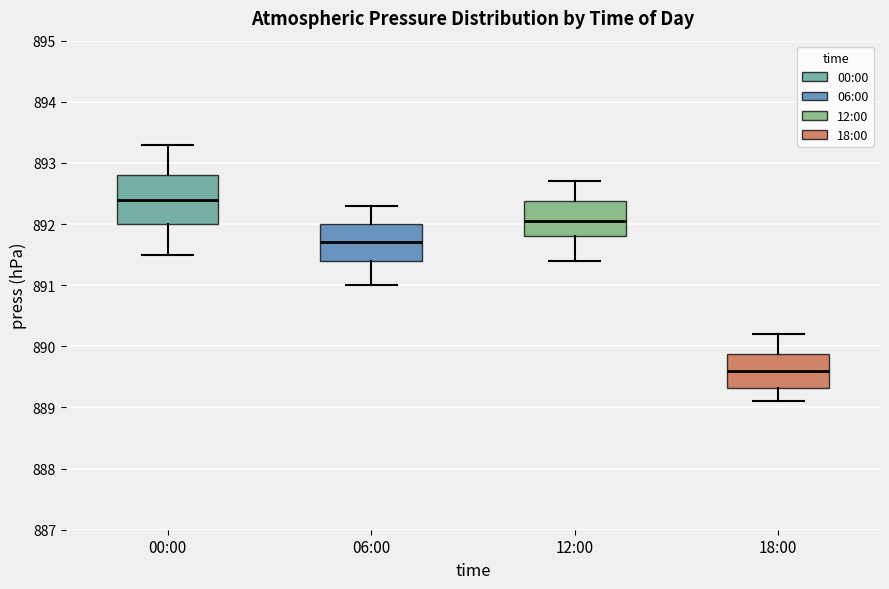

Which box is the tallest, from its lower edge to its upper edge?

00:00